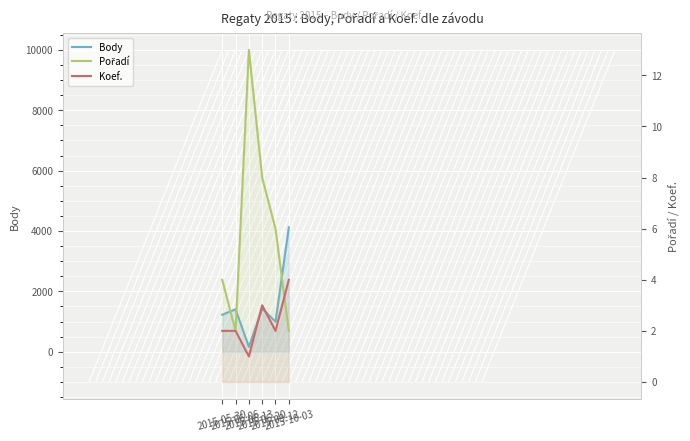

How many distinct data groups are displayed?

3